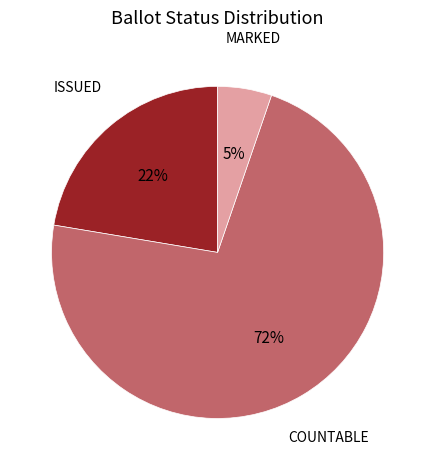

Which slice represents more than half of the pie?

COUNTABLE